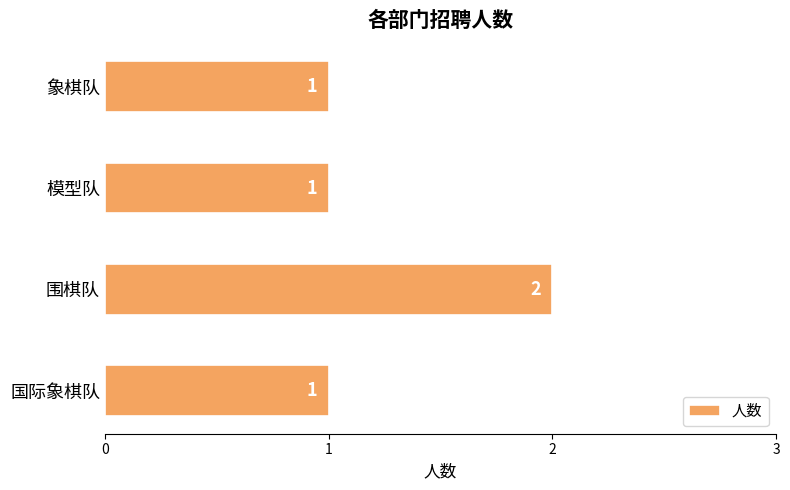

What is the sum of all values?

5